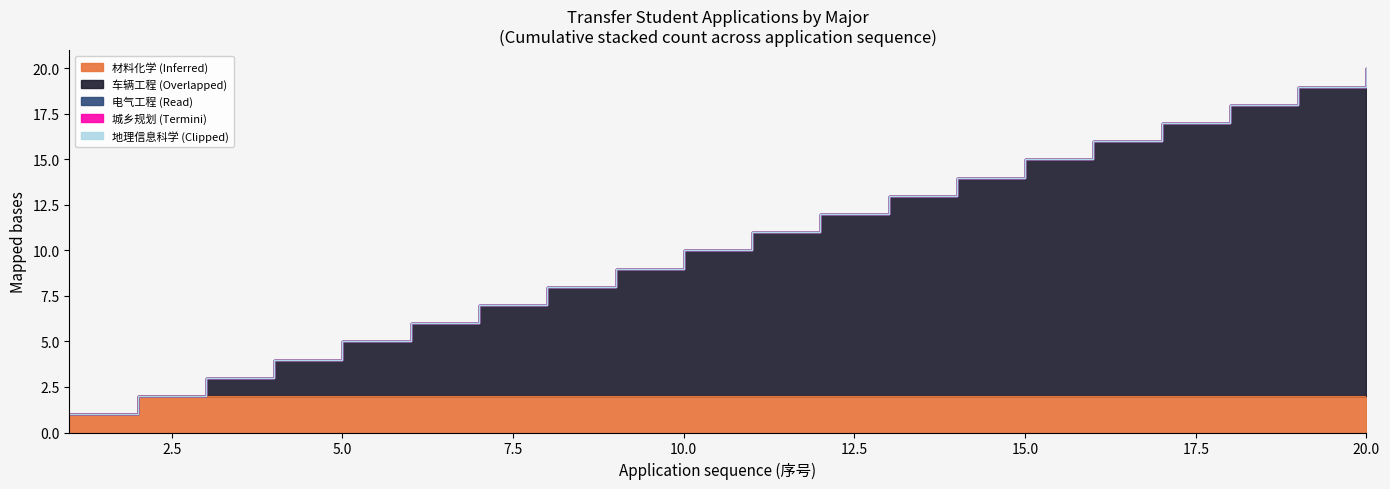

Which category has the lowest value in the Inferred series?

1